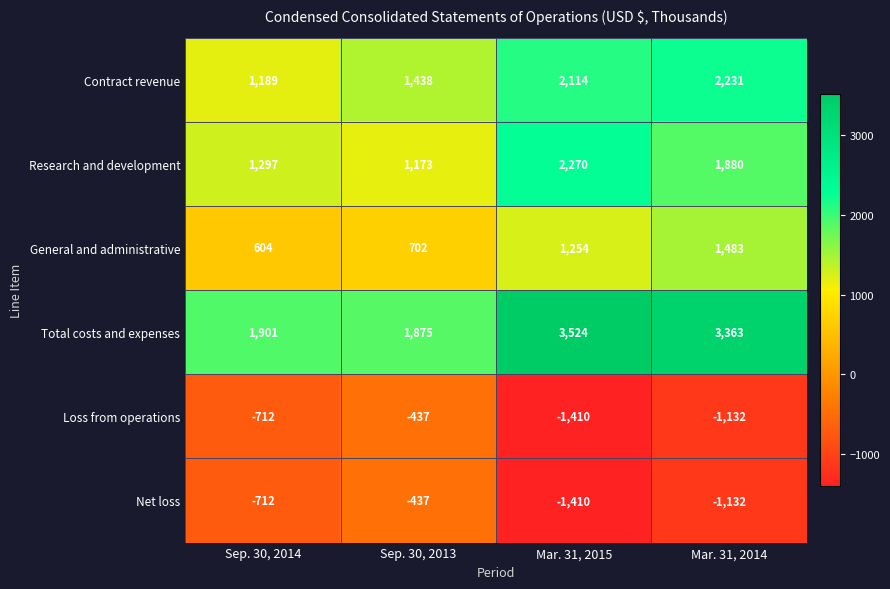

At how many categories does at least one series exceed 1132?

4